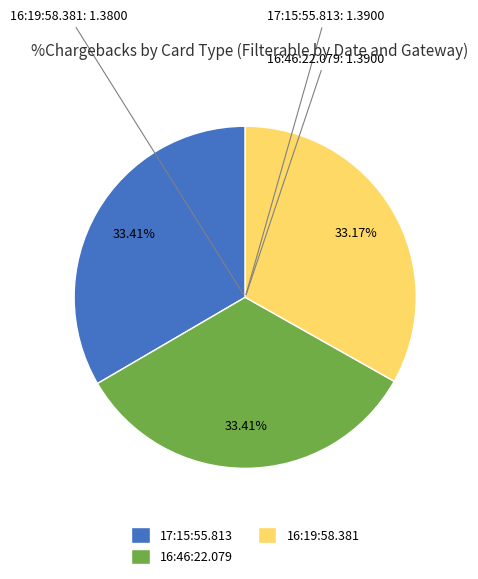

What is the ratio of the value at 16:19:58.381 to the value at 17:15:55.813?

1.0